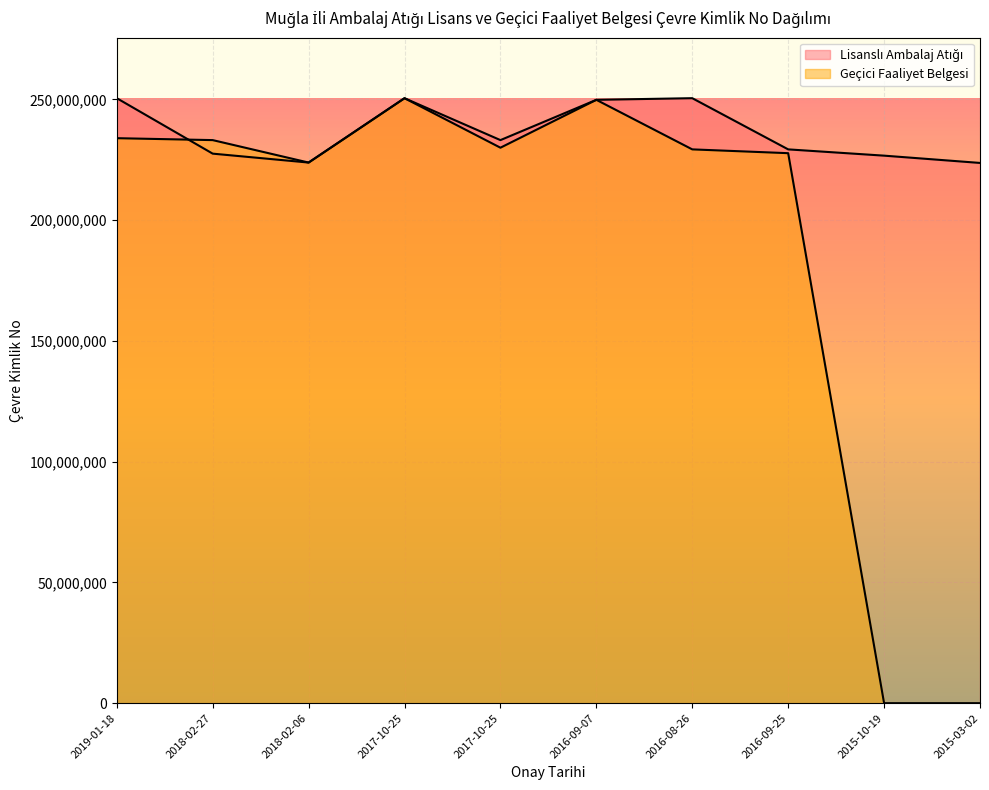

True or false: Geçici Faaliyet Belgesi and Lisanslı Ambalaj Atığı intersect in this chart.

True